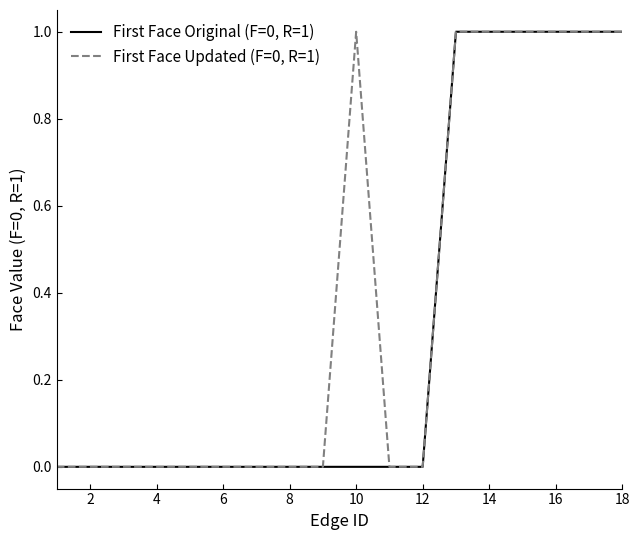

Which series has the largest total across all categories?

First Face Updated (F=0, R=1)